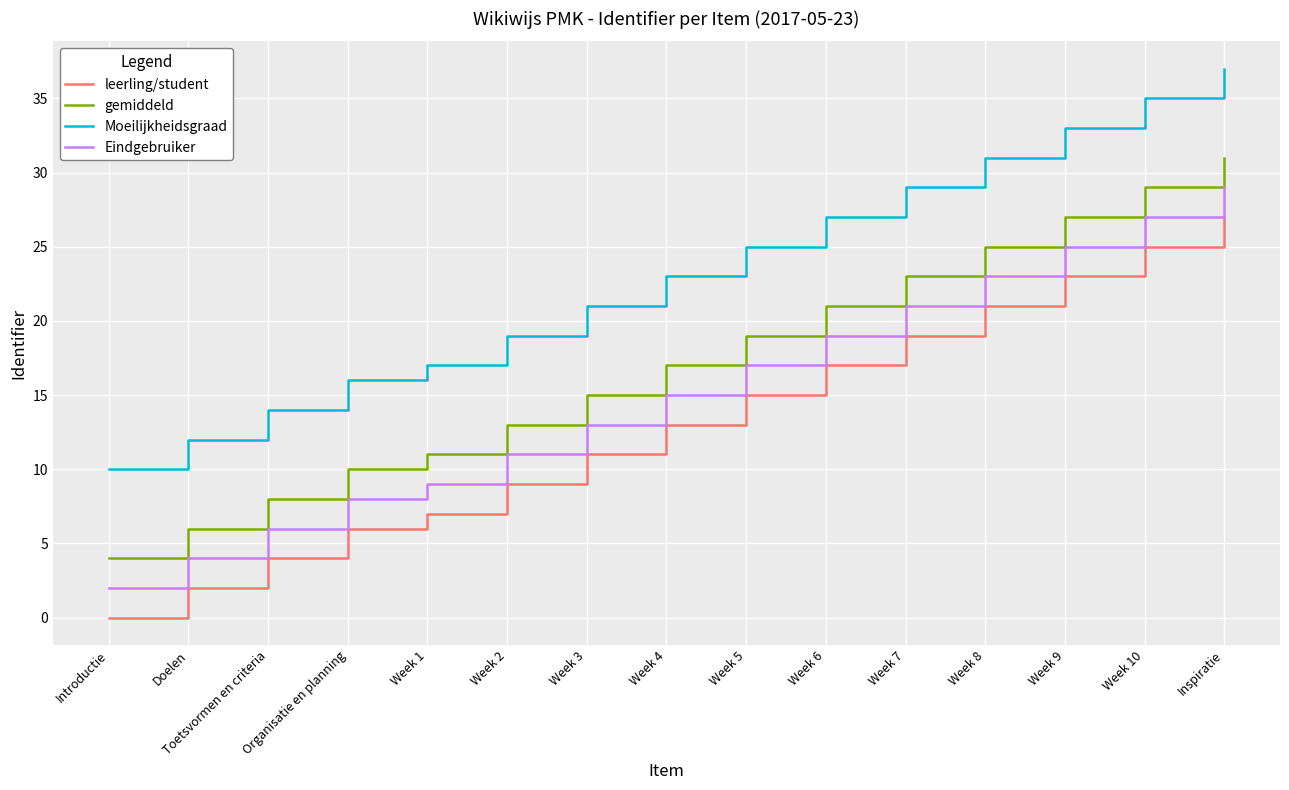

The value of leerling/student at Week 1 is 4. True or false?

False